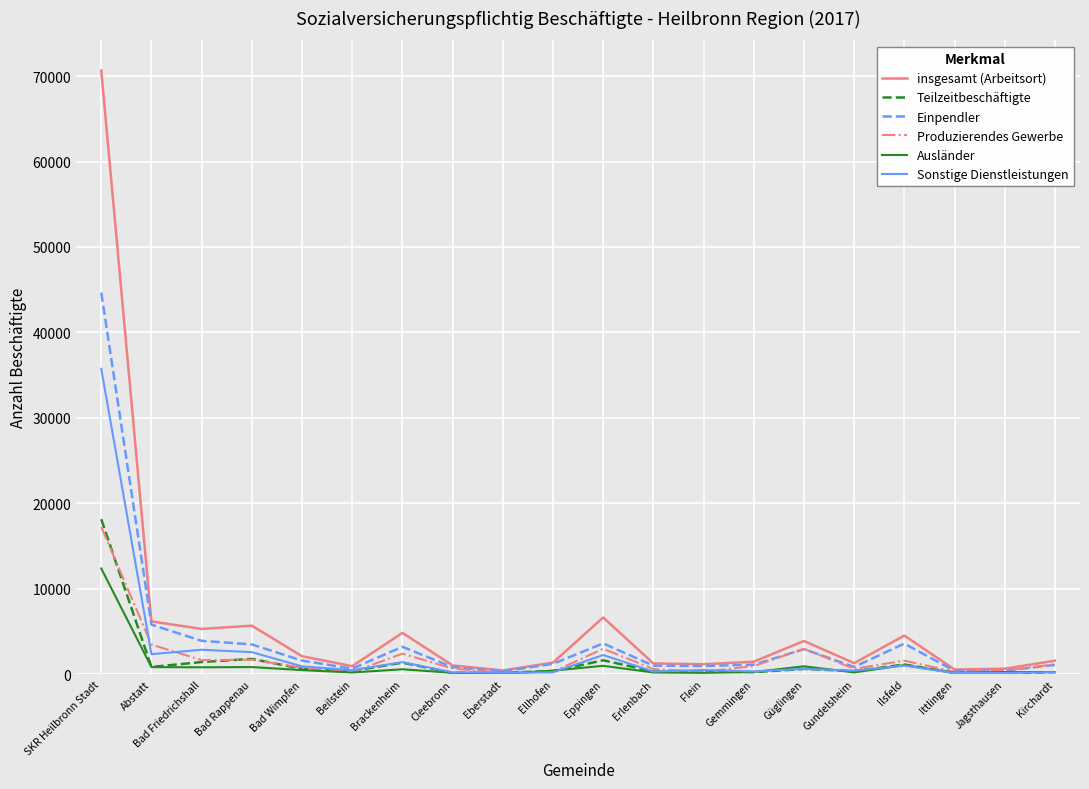

What is the greatest value displayed?

70658